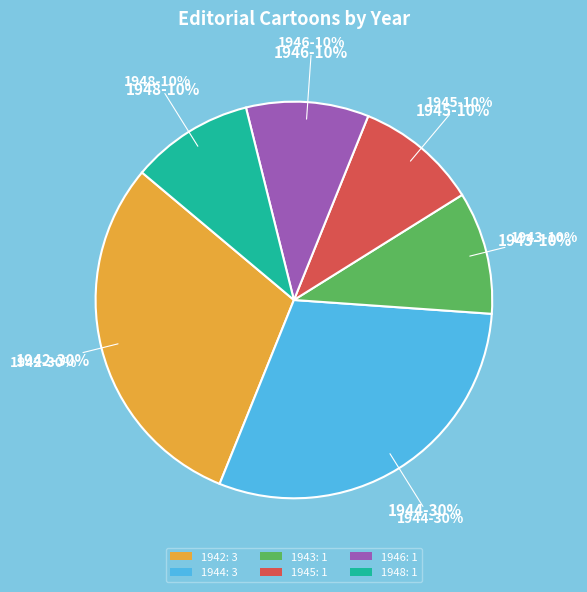

Which category has the smallest portion of the pie?

1943